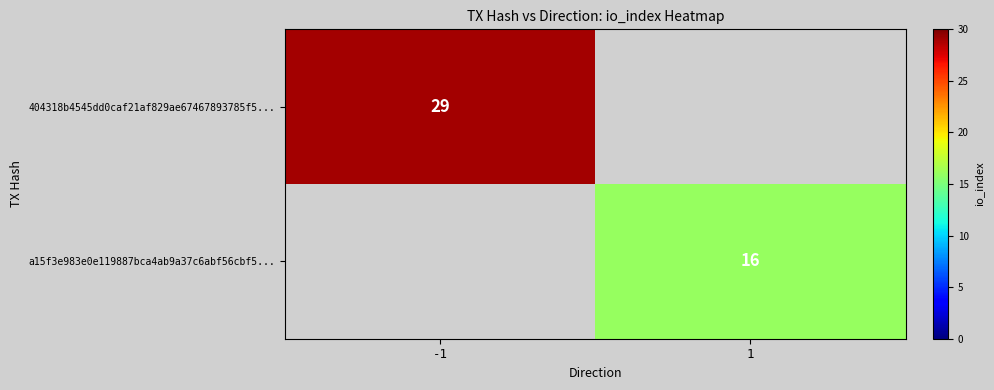

Is the value of 404318b4545dd0caf21af829ae67467893785f5... at -1 greater than the value of a15f3e983e0e119887bca4ab9a37c6abf56cbf5... at 1?

Yes